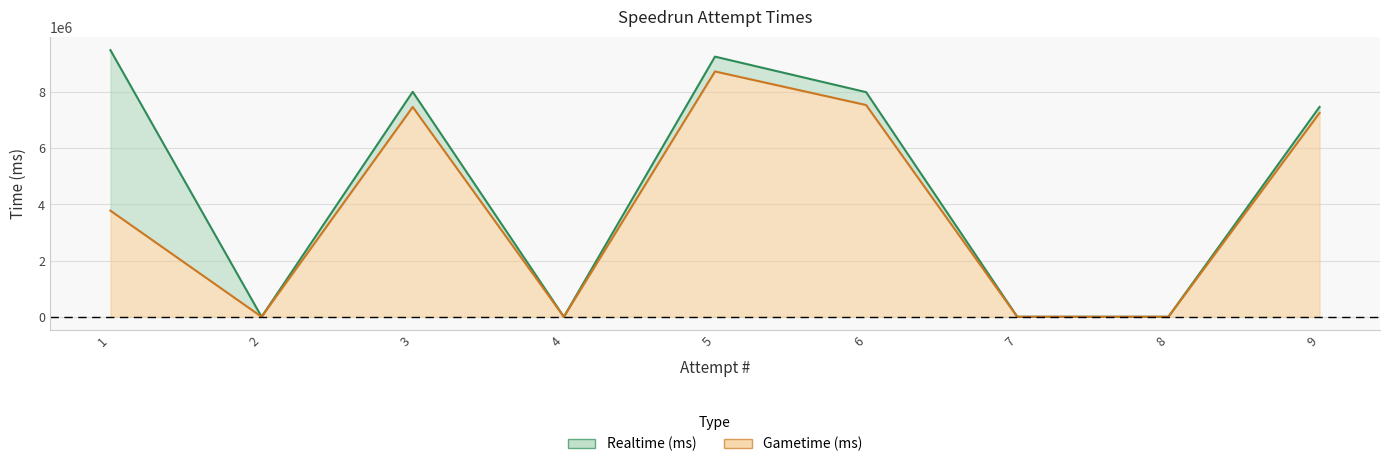

What is the average value of the Gametime (ms) series?

3865228